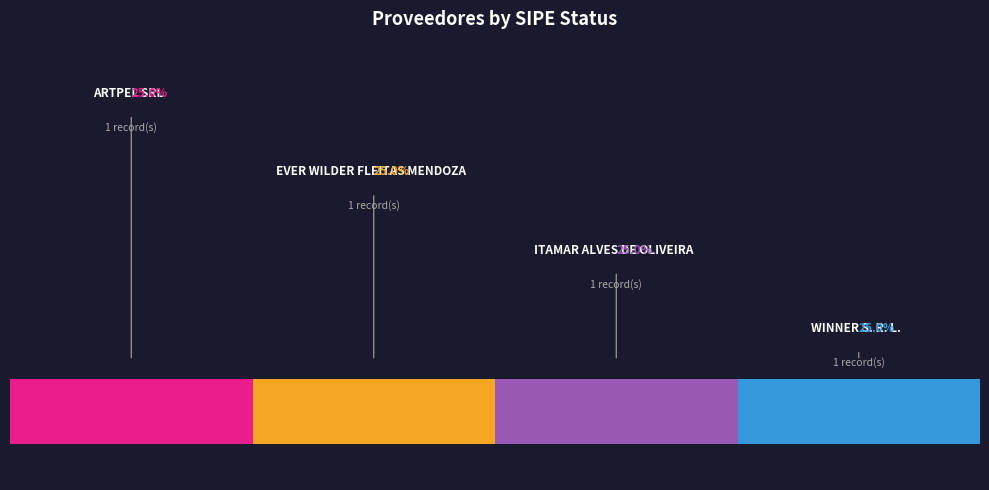

What is the total percentage of ITAMAR ALVES DE OLIVEIRA and WINNER S. R. L.?

50.0%